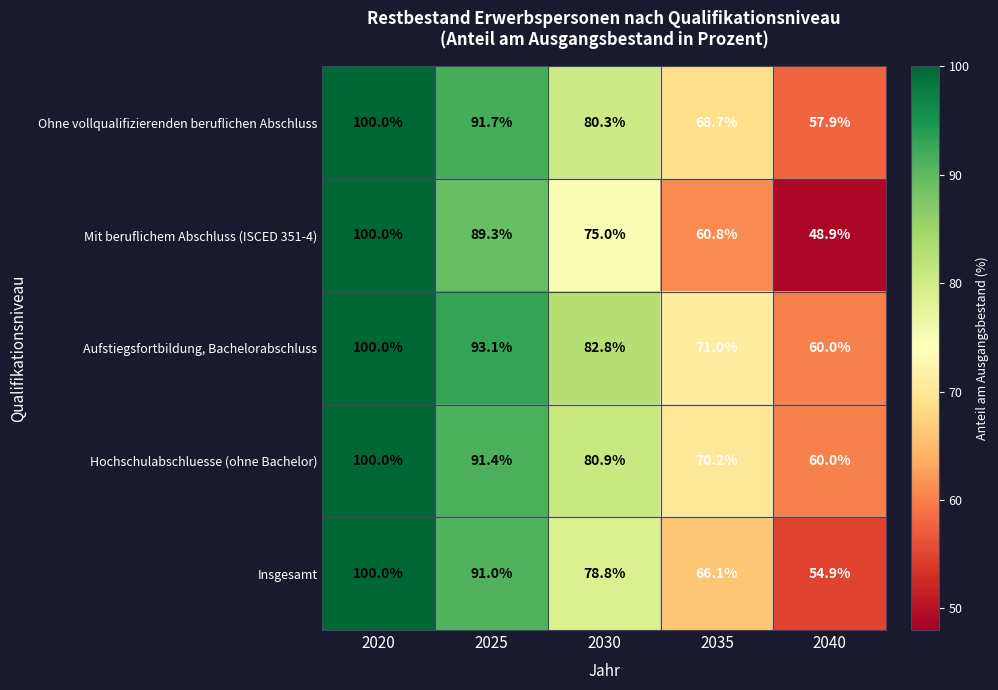

At 2030, list the series in order from smallest to largest.

Mit beruflichem Abschluss (ISCED 351-4), Insgesamt, Ohne vollqualifizierenden beruflichen Abschluss, Hochschulabschluesse (ohne Bachelor), Aufstiegsfortbildung, Bachelorabschluss